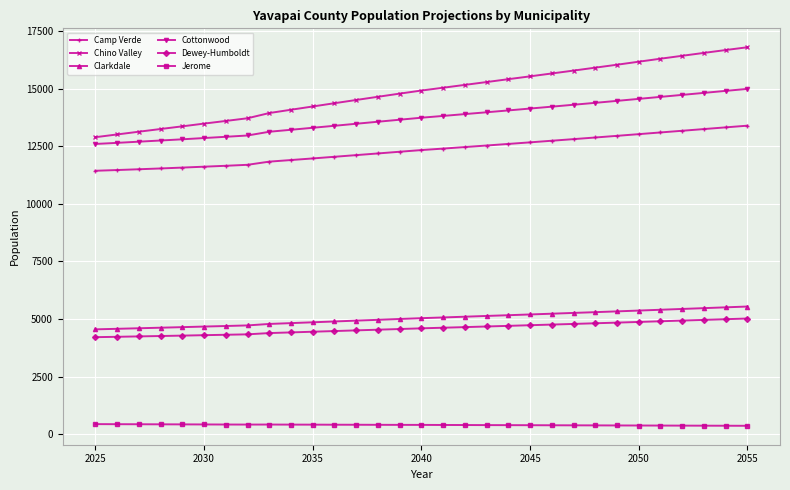

Which series has the largest total across all categories?

Chino Valley